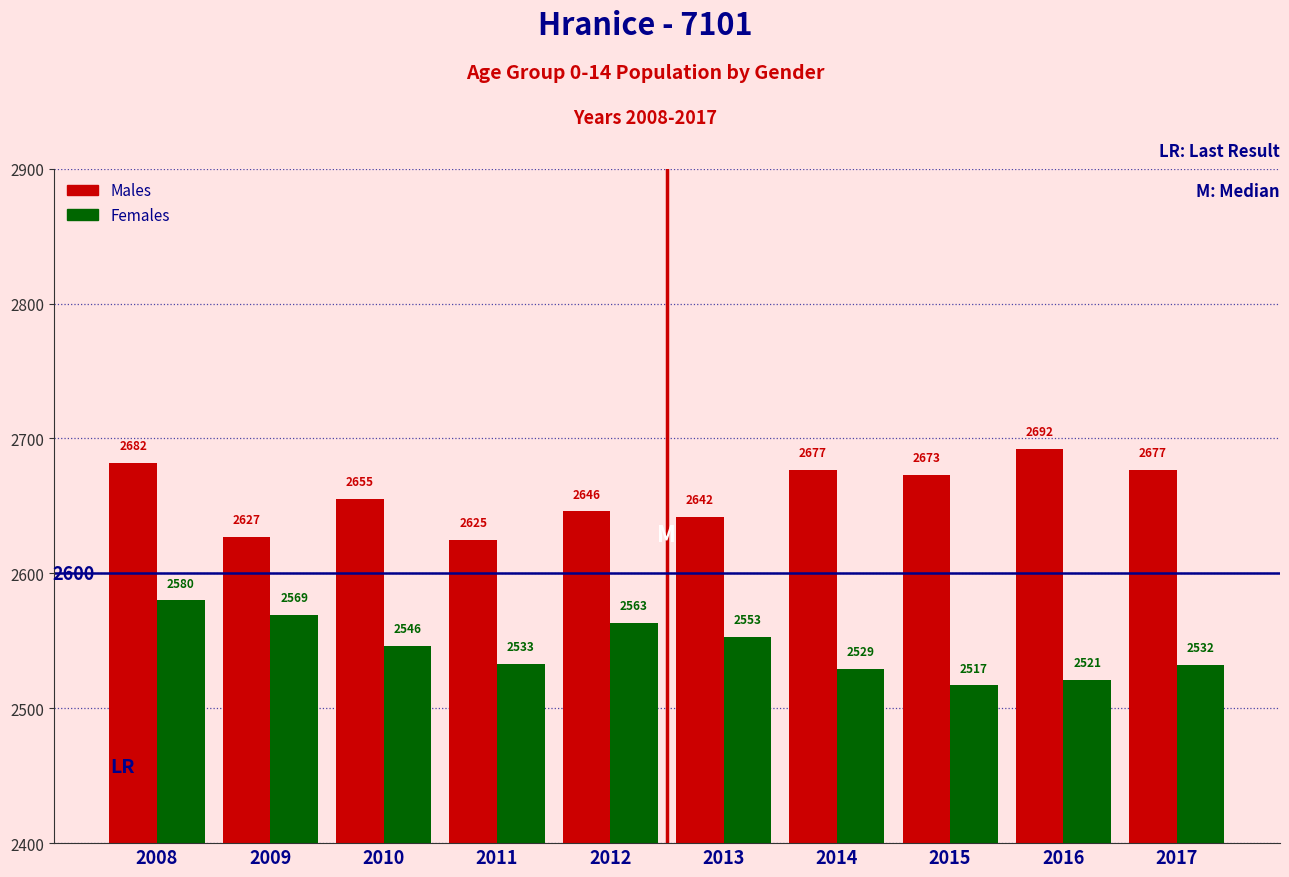

Reading right to left, extract all data points from this chart.

Males: 2017=2677	2016=2692	2015=2673	2014=2677	2013=2642	2012=2646	2011=2625	2010=2655	2009=2627	2008=2682
Females: 2017=2532	2016=2521	2015=2517	2014=2529	2013=2553	2012=2563	2011=2533	2010=2546	2009=2569	2008=2580